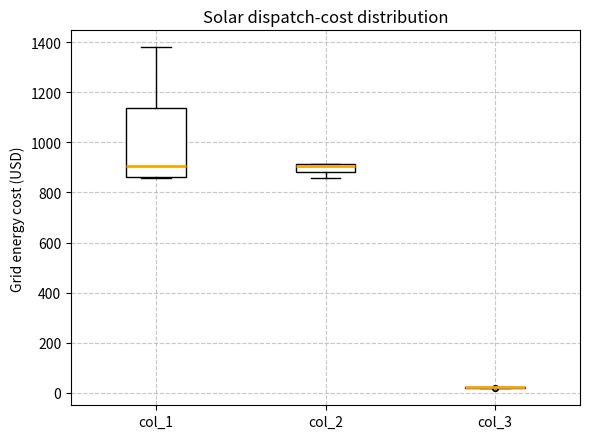

Reading left to right, transcribe this box plot: for each box, give where its median line is, the range the box spans, and where its two whiskers end, as read against the y-axis. The values are not printed on the chart, so give them approximately, as read against the axis.

col_1: median 900, box 860 to 1140, whiskers 860 to 1380
col_2: median 900, box 880 to 920, whiskers 860 to 920
col_3: box collapsed to a line at 20, whiskers 20 to 20